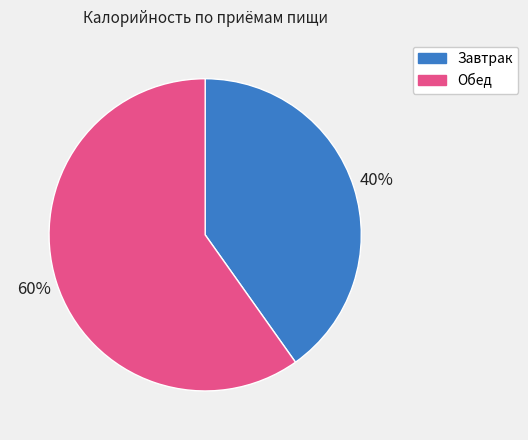

Count the number of slices in the pie.

2